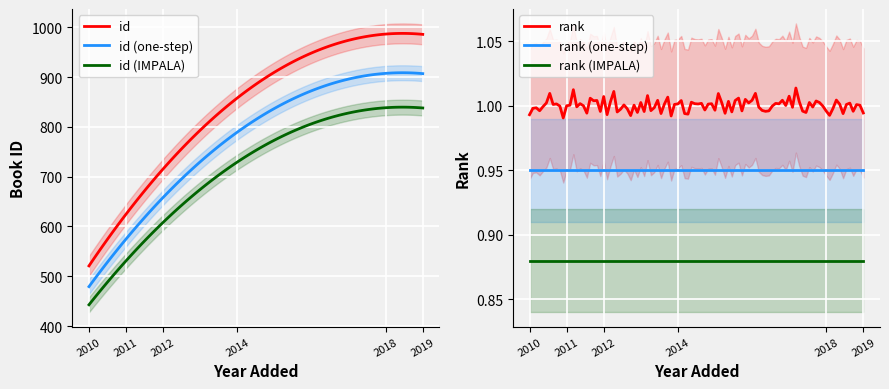

What is the highest value of the rank series?

1